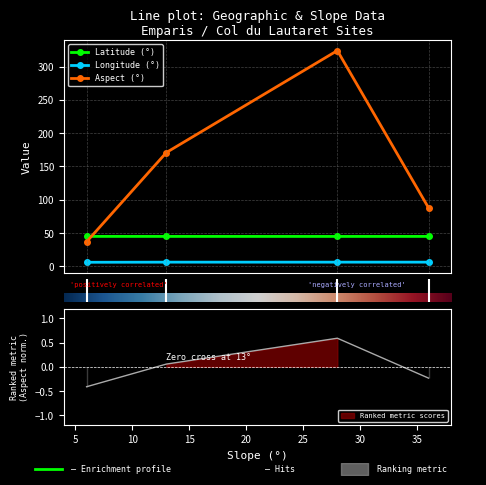

List the labels in order of Aspect (°) value, smallest first.

P1, P4, P2, P3